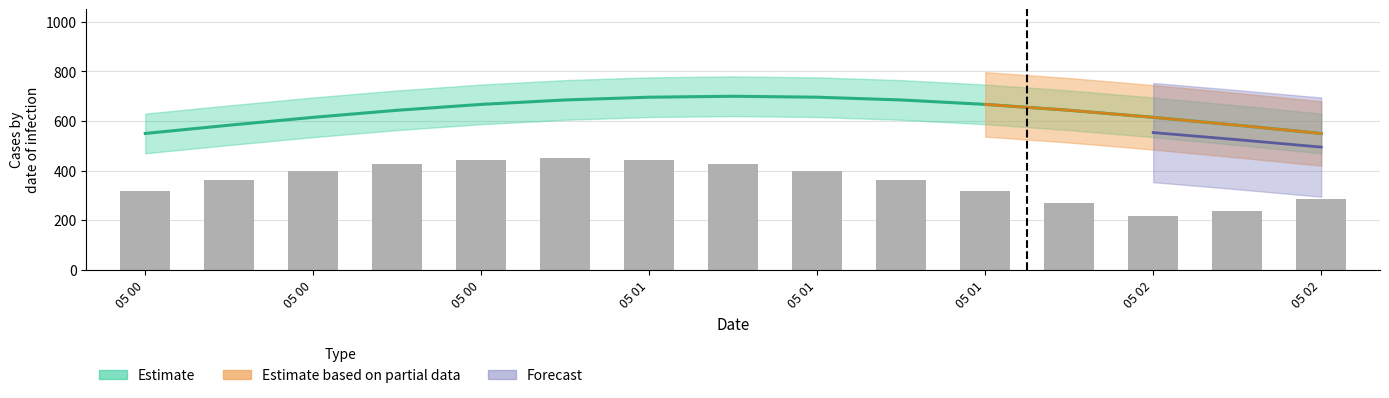

Does the chart contain stacked bars?

No